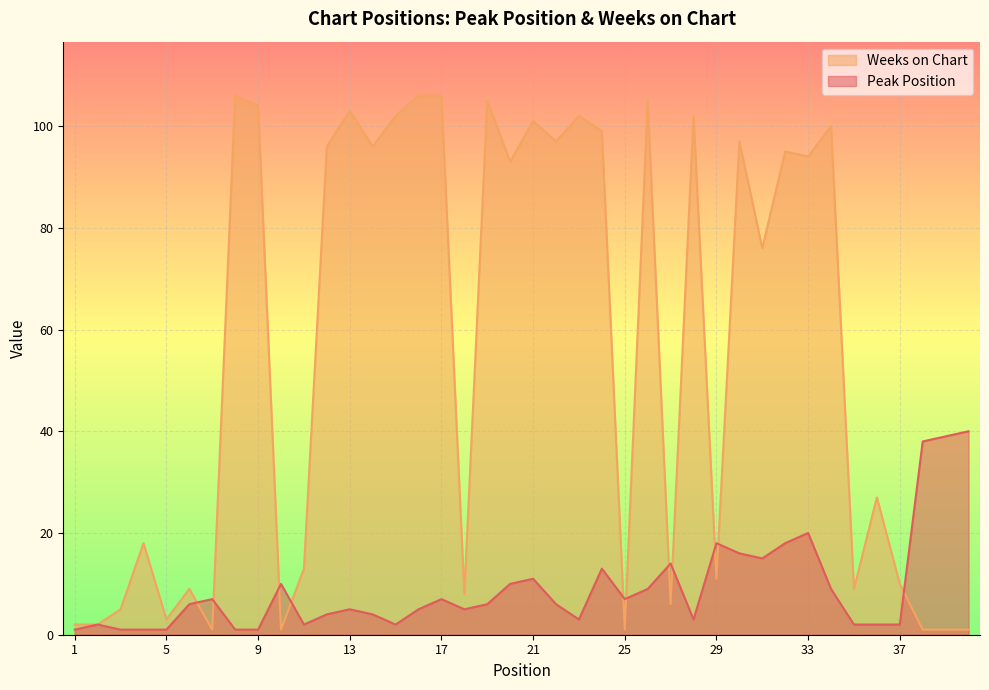

How many lines are shown in the chart?

2